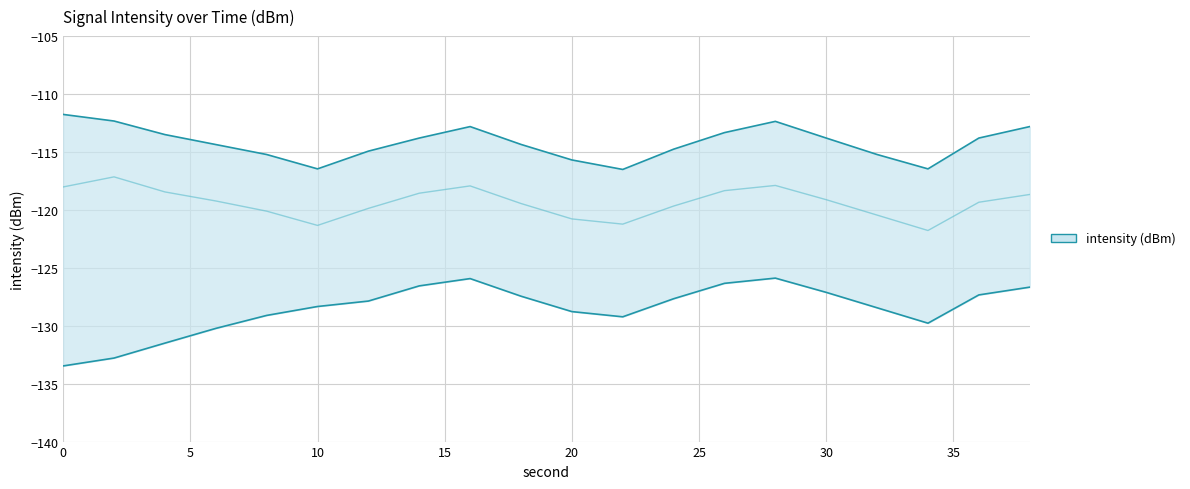

Which series has the largest range (max minus min)?

intensity_min